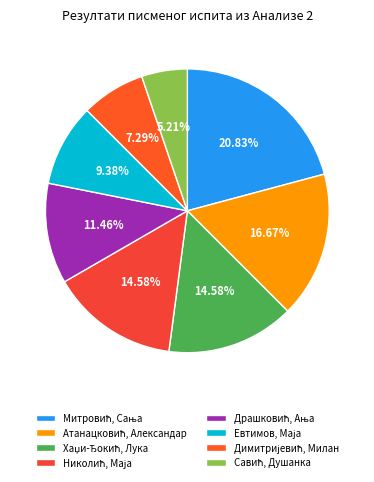

What is the largest slice in the pie chart?

Митровић, Сања